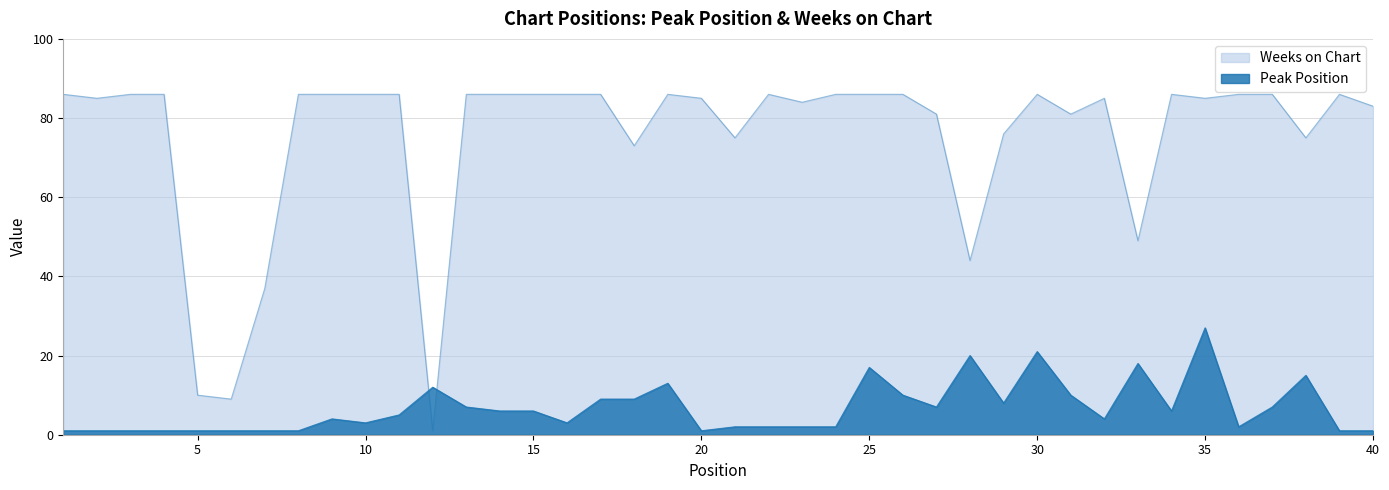

Which category has the highest value in the Peak Position series?

35